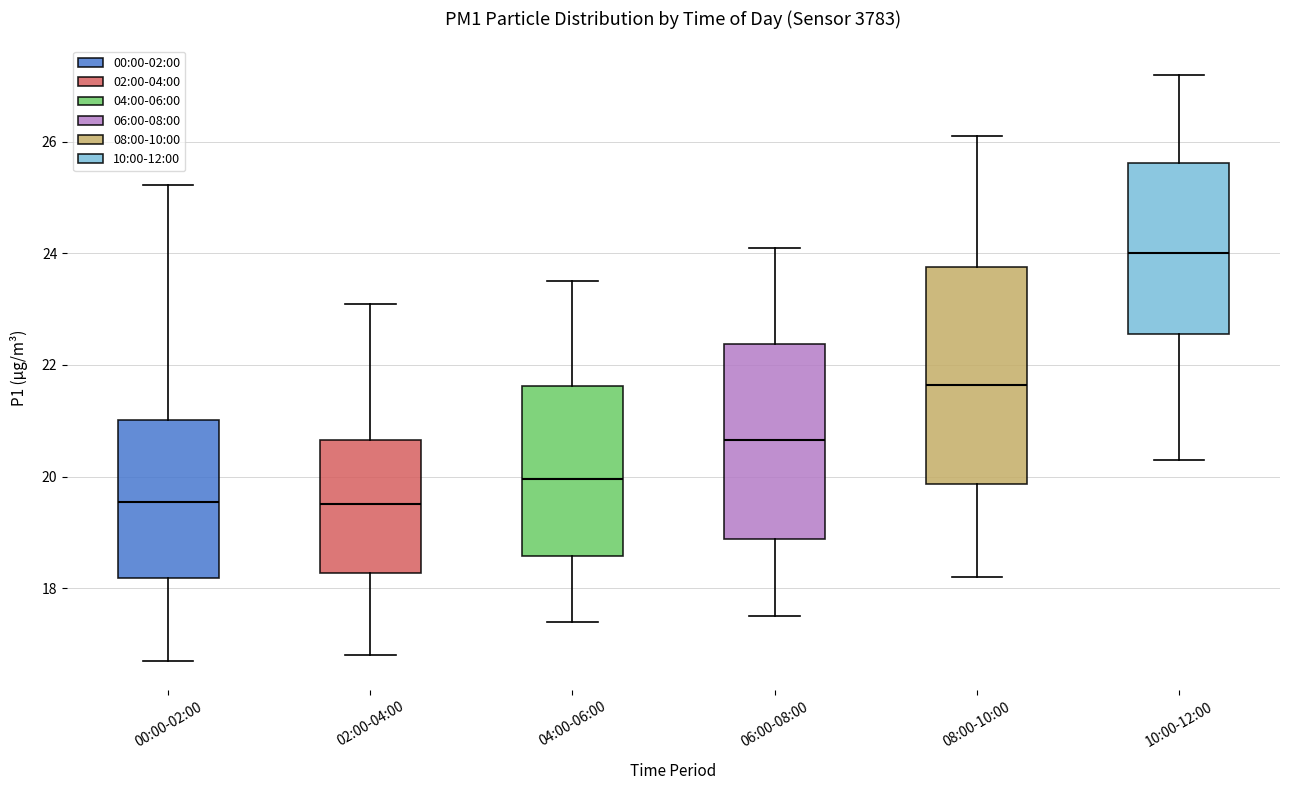

Where does the median line of the box for 02:00-04:00 sit on the y-axis? The values are not printed on the chart, so give them approximately, as read against the axis.

19.6